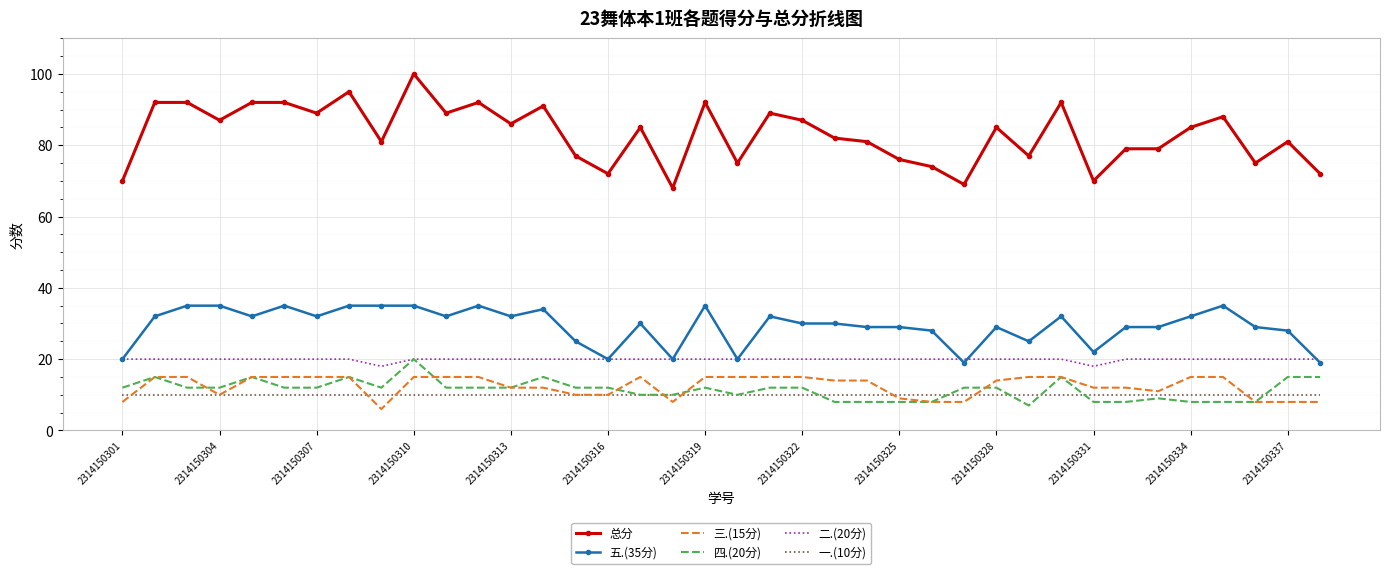

Which series has the largest total across all categories?

总分